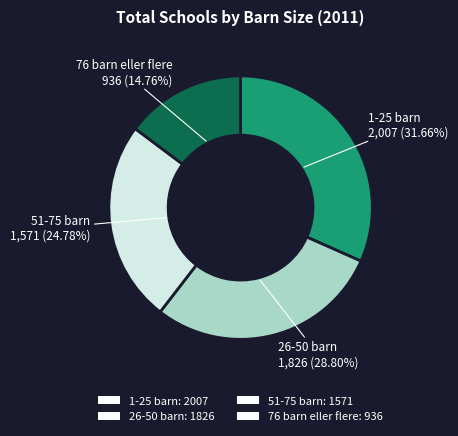

Is 1-25 barn the majority of the pie?

No